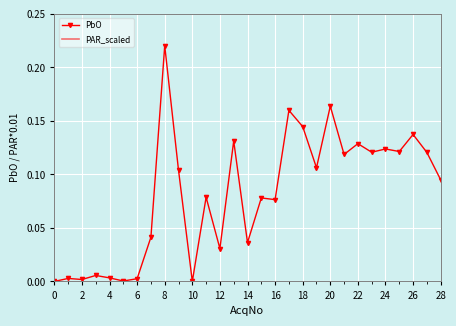

What is the spread (max minus min) of values at 14?

15.3